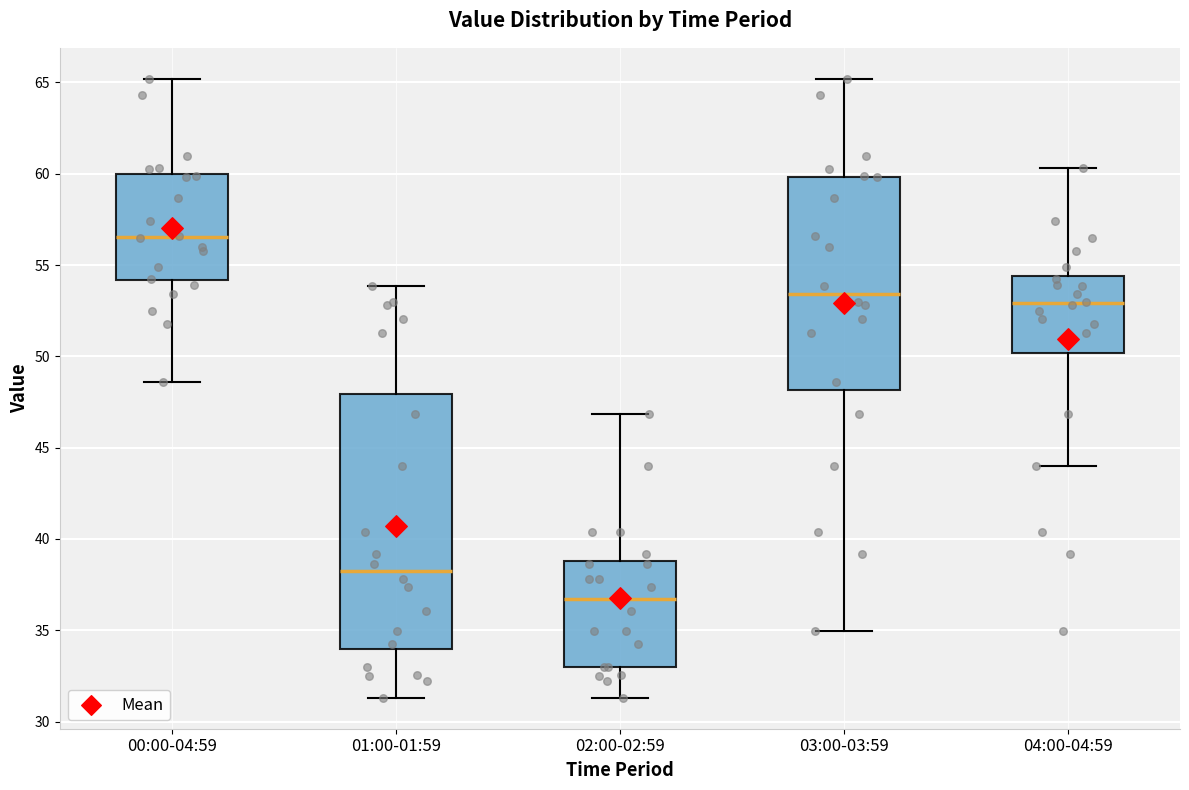

Reading left to right, transcribe this box plot: for each box, give where its median line is, the range the box spans, and where its two whiskers end, as read against the y-axis. The values are not printed on the chart, so give them approximately, as read against the axis.

00:00-04:59: median 56.5, box 54.0 to 60.0, whiskers 48.5 to 65.0
01:00-01:59: median 38.0, box 34.0 to 48.0, whiskers 31.5 to 54.0
02:00-02:59: median 36.5, box 33.0 to 39.0, whiskers 31.5 to 47.0
03:00-03:59: median 53.5, box 48.0 to 60.0, whiskers 35.0 to 65.0
04:00-04:59: median 53.0, box 50.0 to 54.5, whiskers 44.0 to 60.5